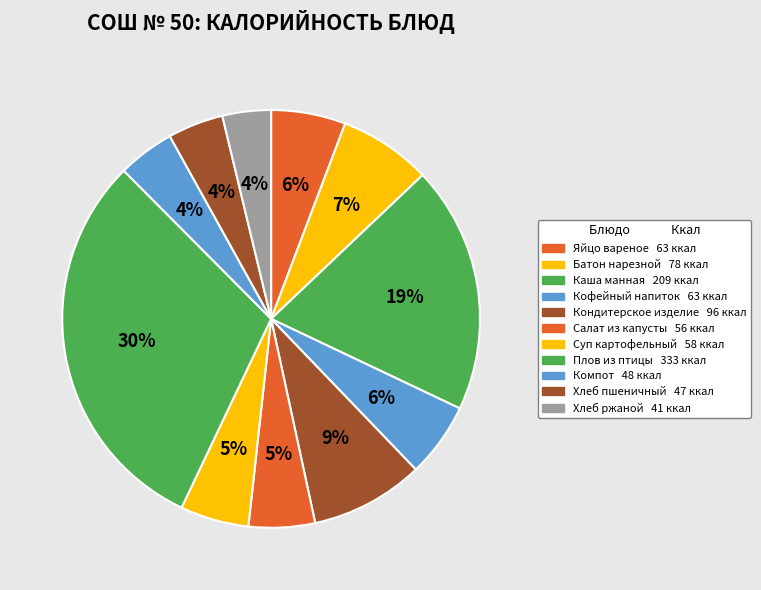

How many segments does this pie chart have?

11